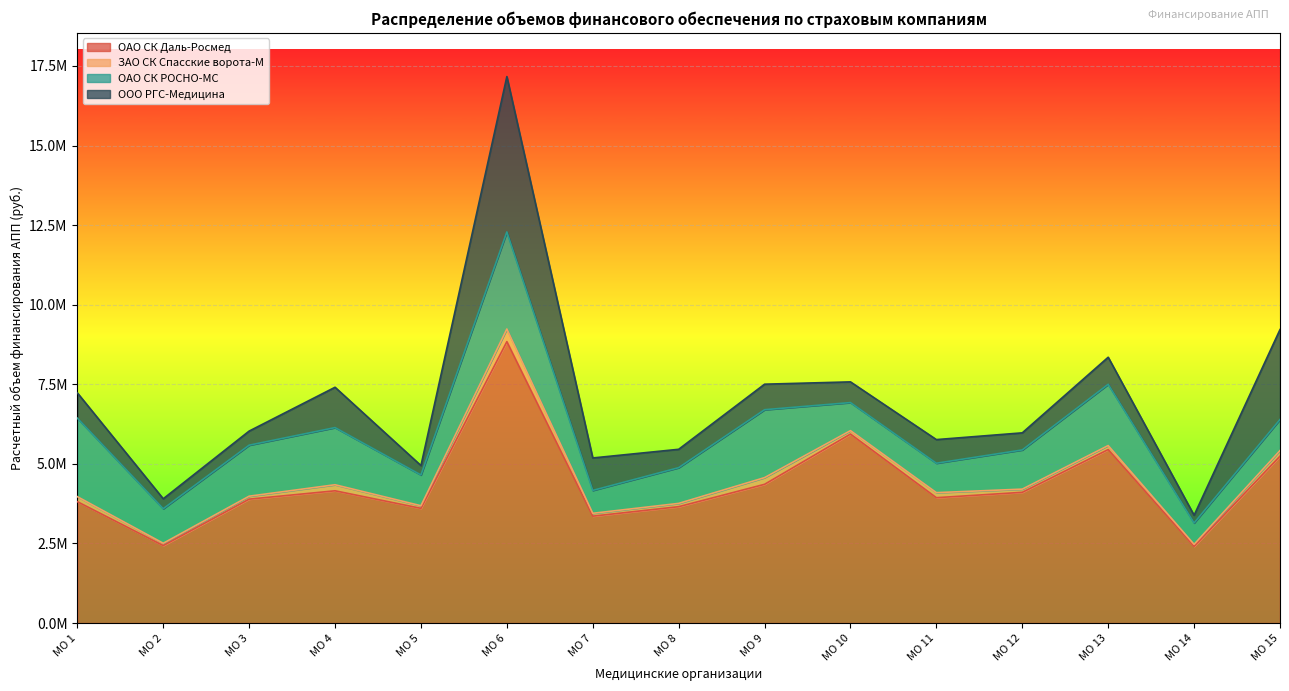

True or false: ОАО СК Даль-Росмед and ООО РГС-Медицина cross at least once.

False